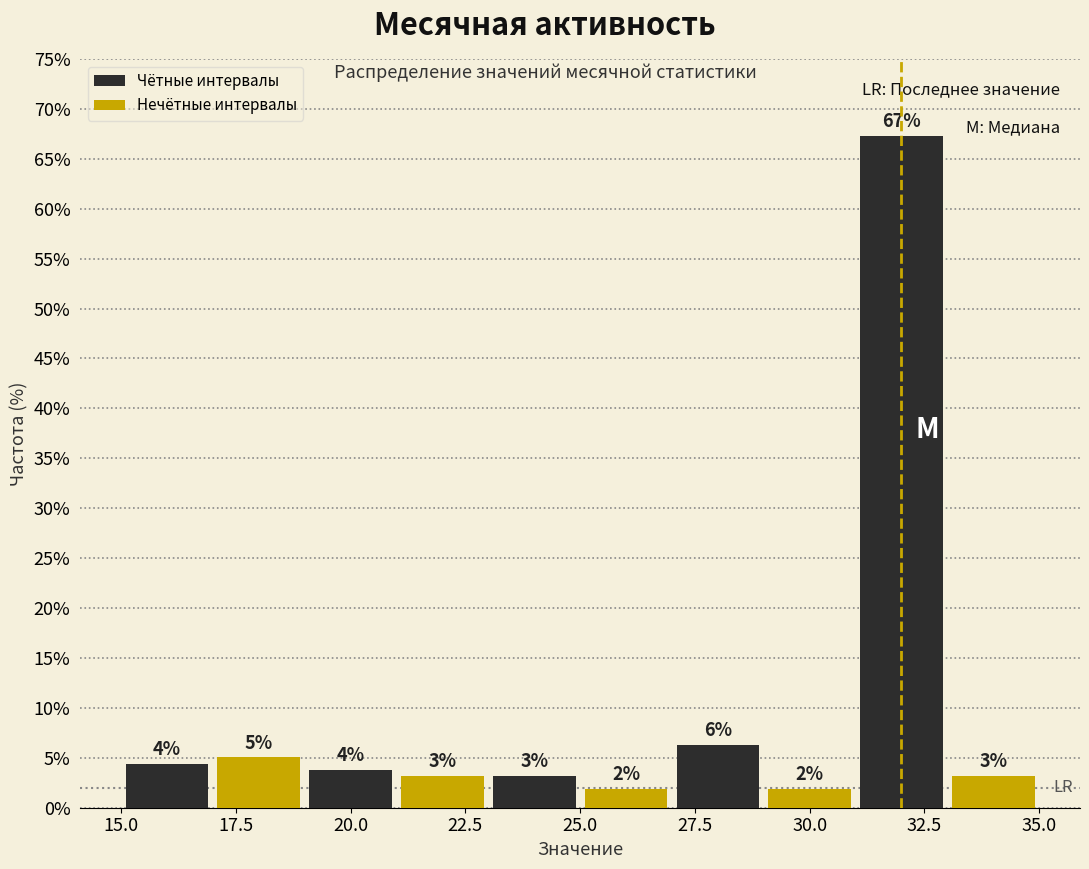

What are all the series names shown in the legend?

Чётные интервалы, Нечётные интервалы